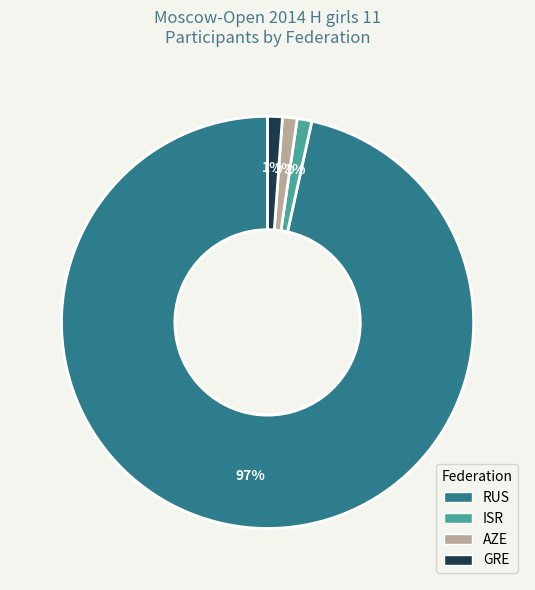

How many segments does this pie chart have?

4